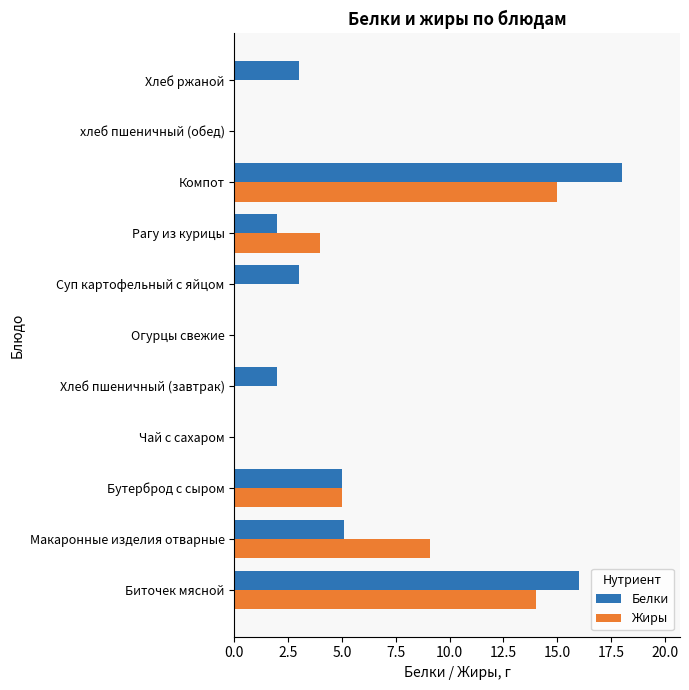

How many data points does each series have?

11